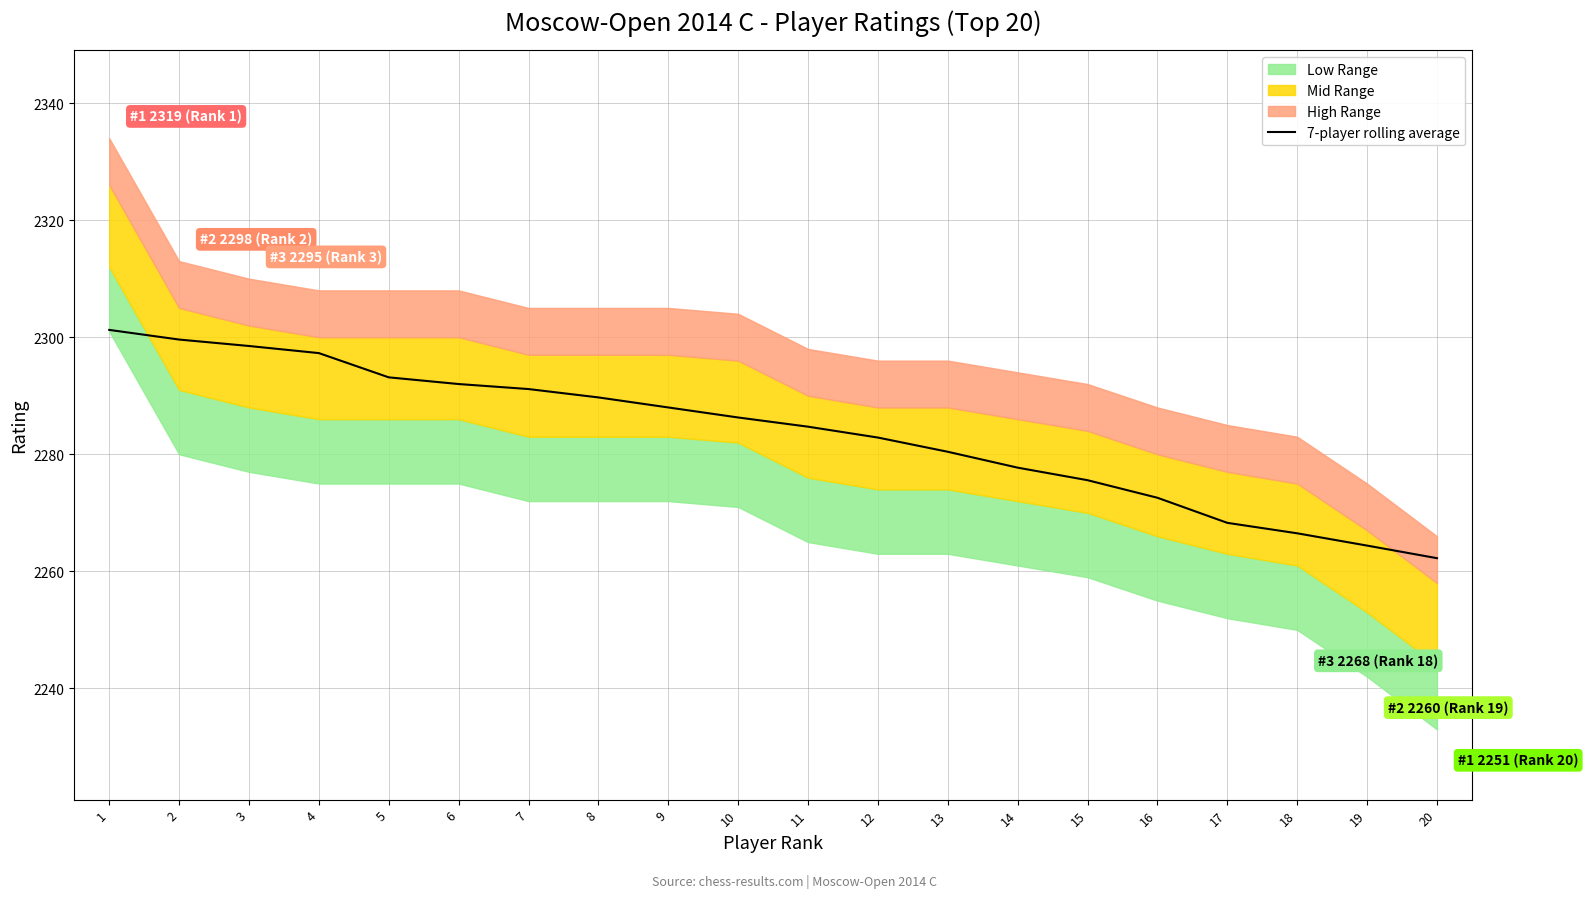

What is the difference between the values at 20 and 15?

13.3